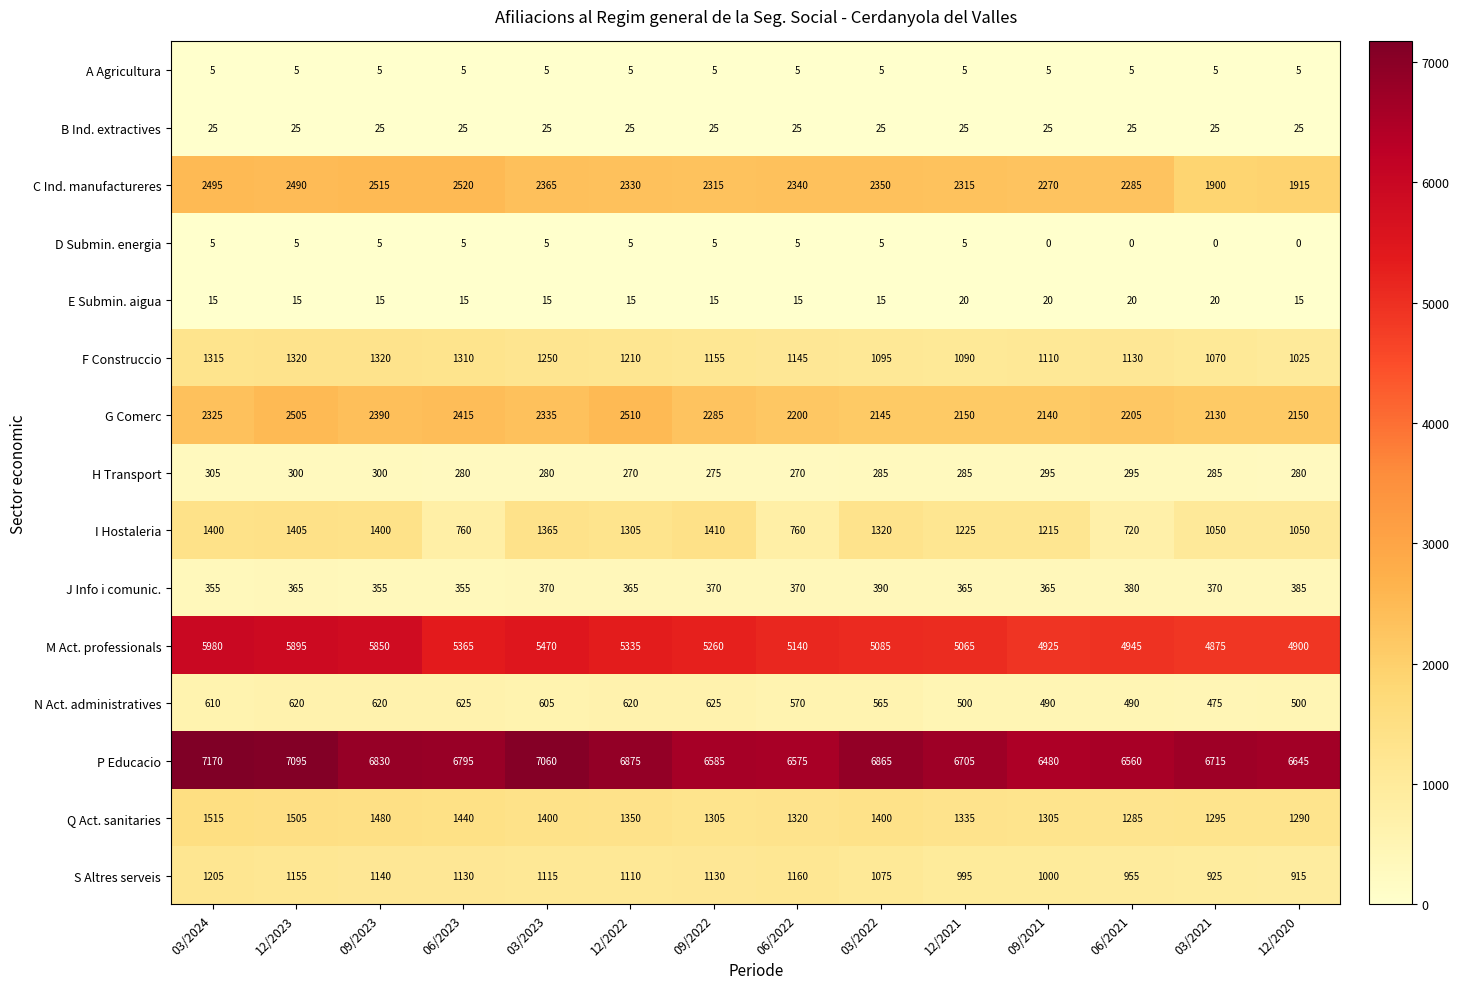

What is the sum of all I Hostaleria values?

16385